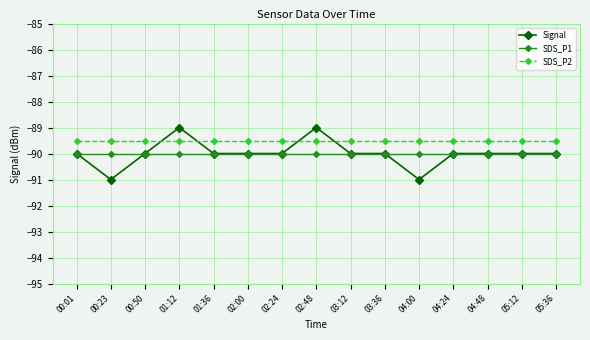

Which series has the largest total across all categories?

SDS_P2